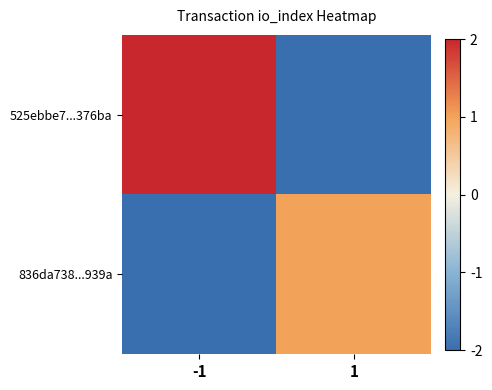

List the series in order of their overall mean, highest first.

525ebbe7...376ba, 836da738...939a